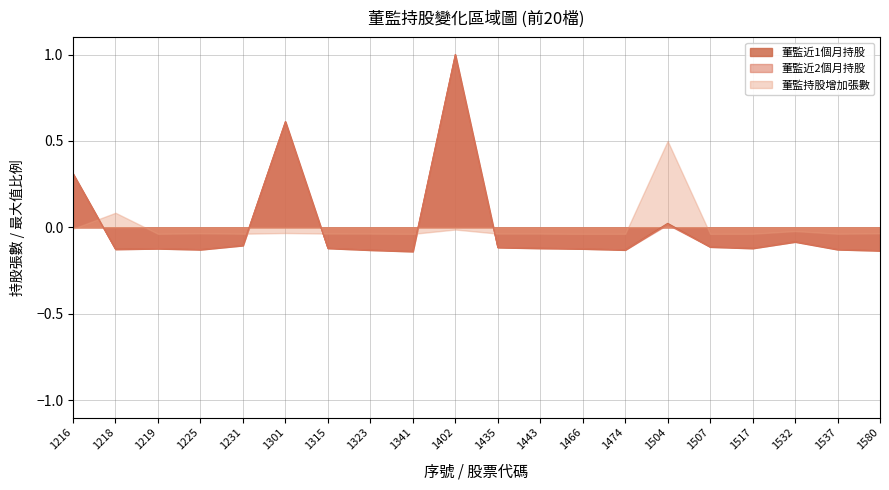

What is the value of the 董監近1個月持股 point at the 20th from the left?

-0.1